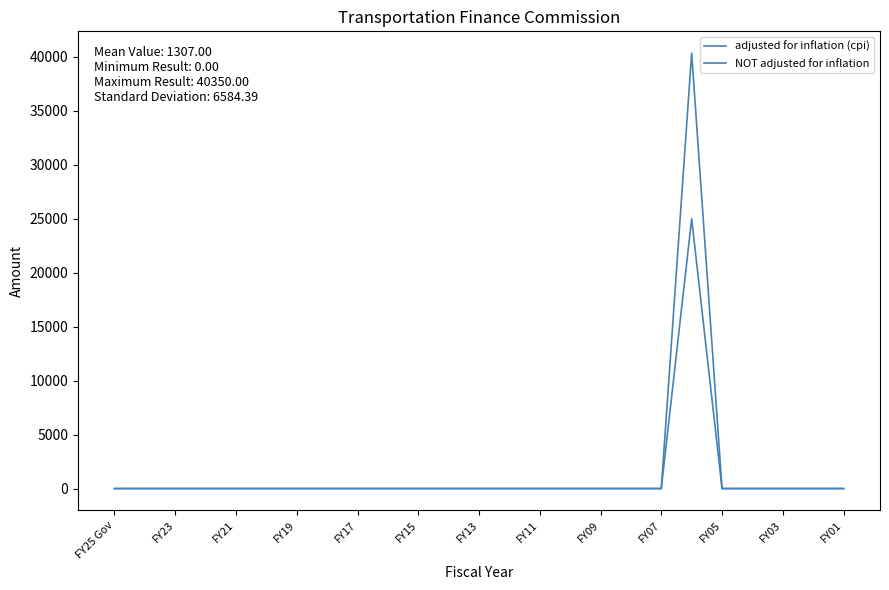

How many lines are shown in the chart?

2